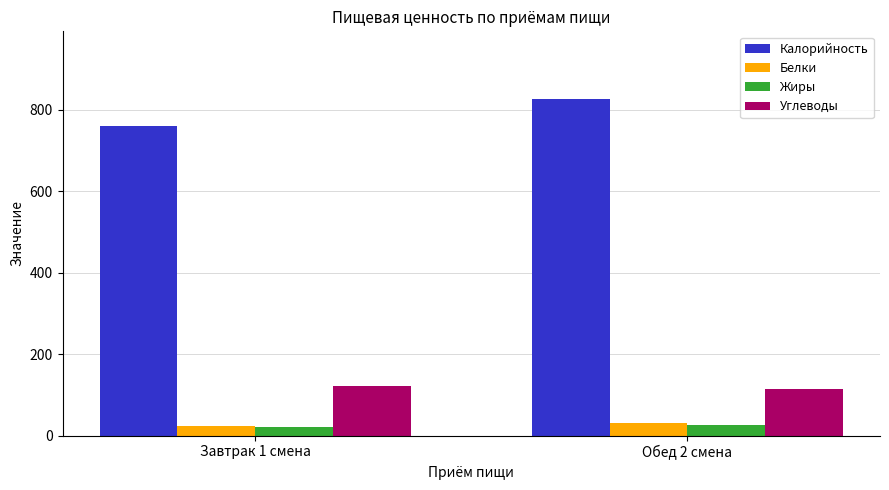

True or false: Углеводы has a value of 48 at Обед 2 смена.

False